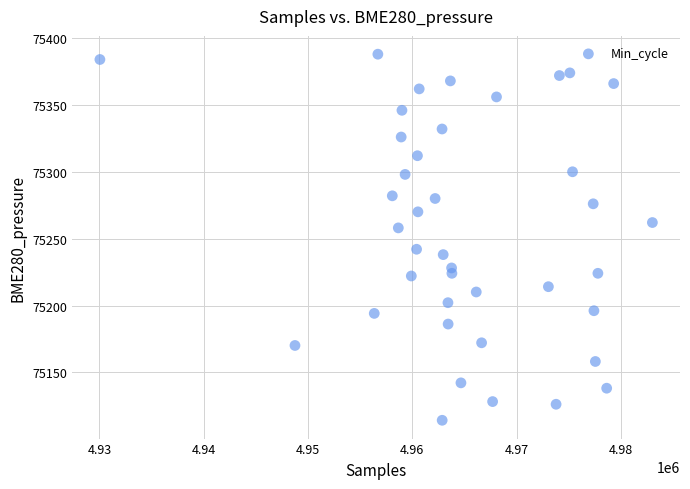

What is the range of X values (max minus min)?

52986.0